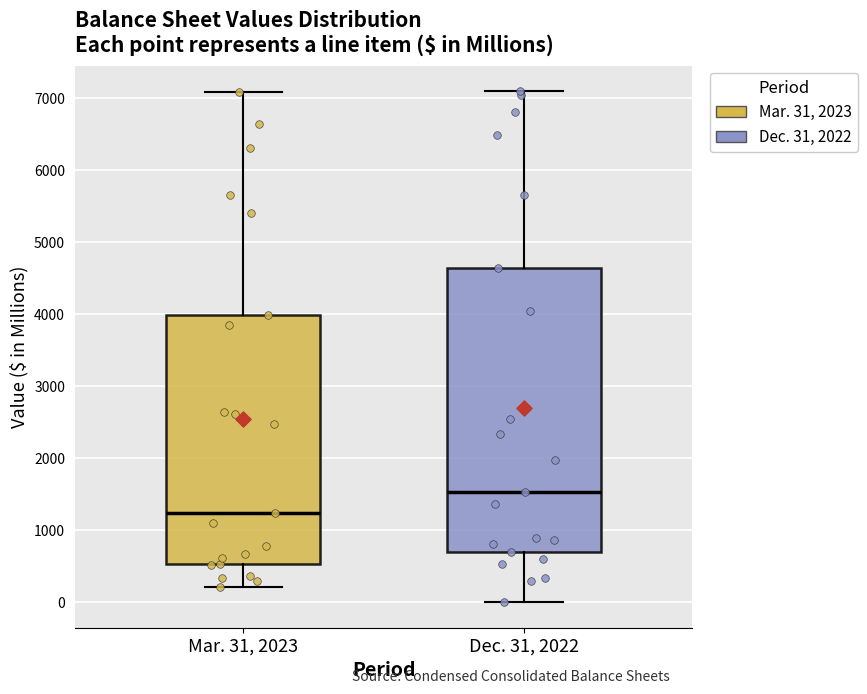

Reading left to right, read every box against the y-axis: the position of its median line, the range the box covers, and the ends of its whiskers. The values are not printed on the chart, so give them approximately, as read against the axis.

Mar. 31, 2023: median 1200, box 500 to 4000, whiskers 200 to 7100
Dec. 31, 2022: median 1500, box 700 to 4600, whiskers 0 to 7100